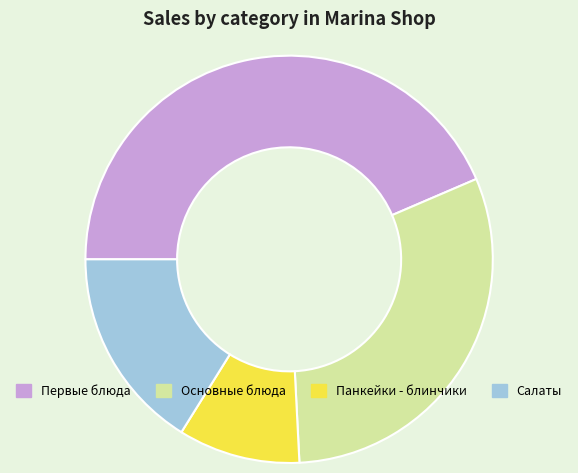

How many slices are in this pie chart?

4